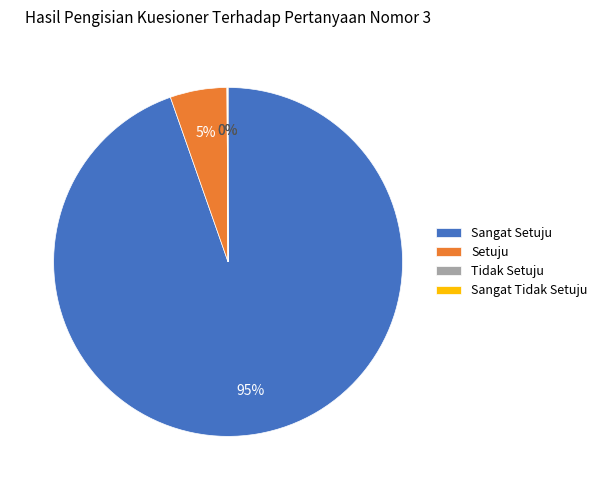

Is it true that Sangat Setuju is 95% of the pie?

True